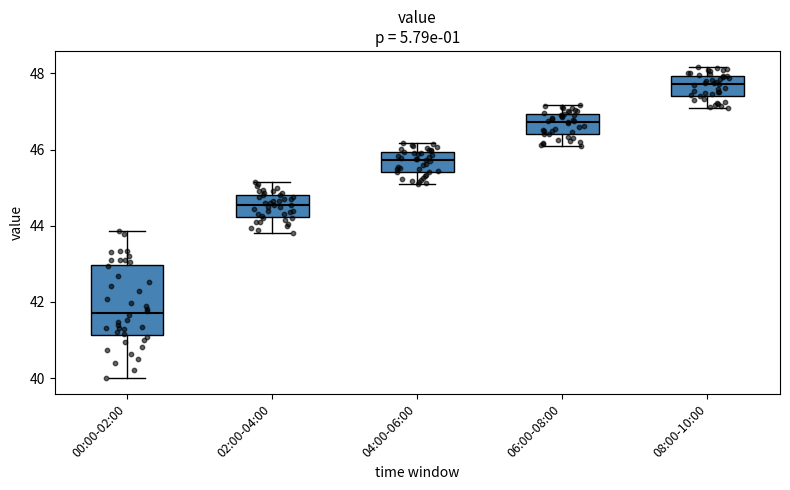

Where is the lower edge of the box for 02:00-04:00 on the y-axis? The values are not printed on the chart, so give them approximately, as read against the axis.

44.2